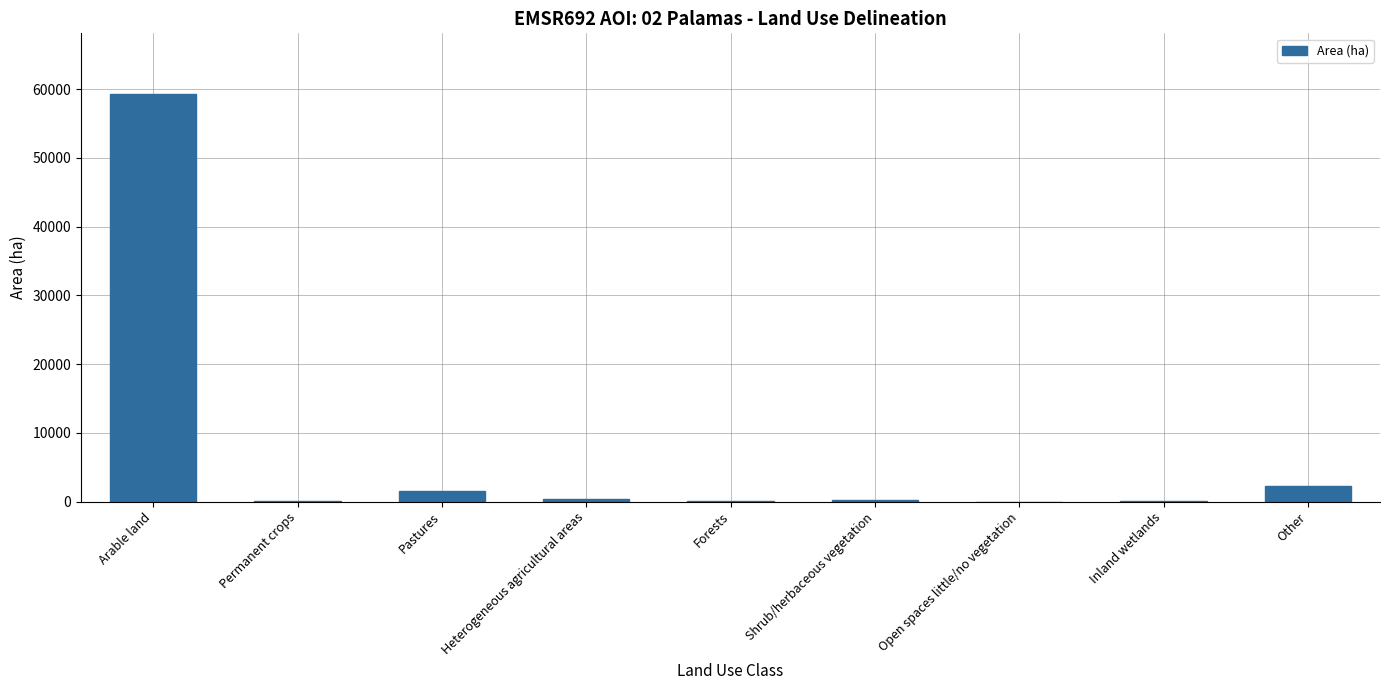

What is the sum of the values at Shrub/herbaceous vegetation and Inland wetlands?

369.1